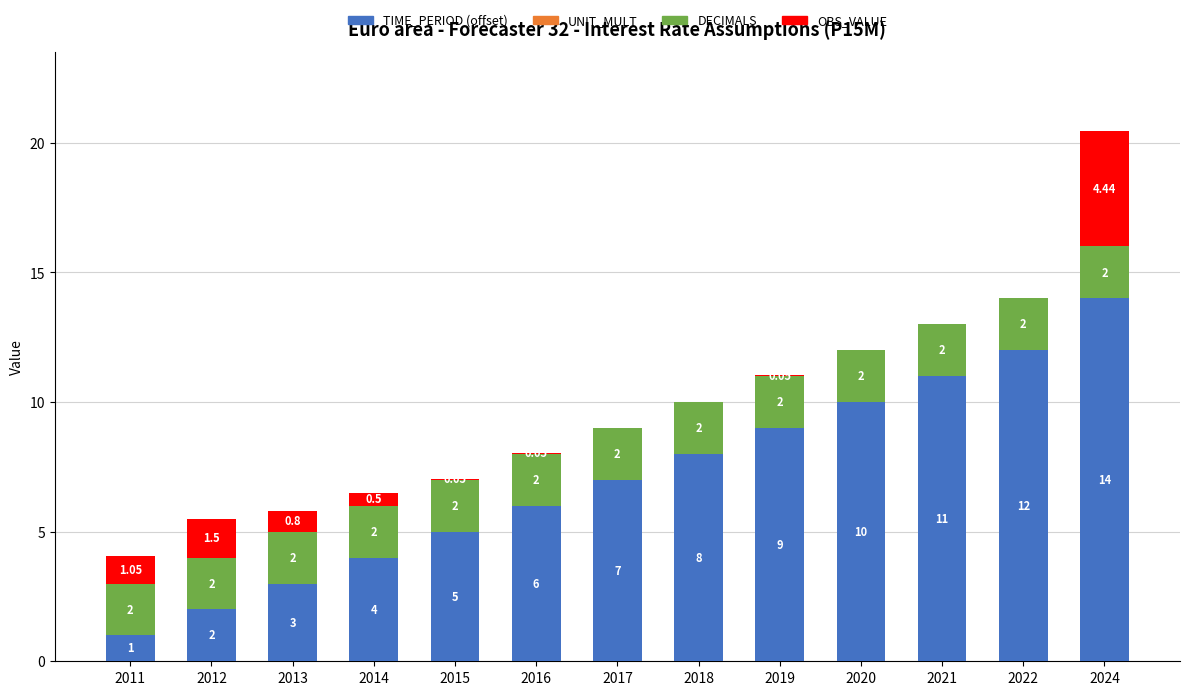

At which category is the sum across all series the highest?

2024